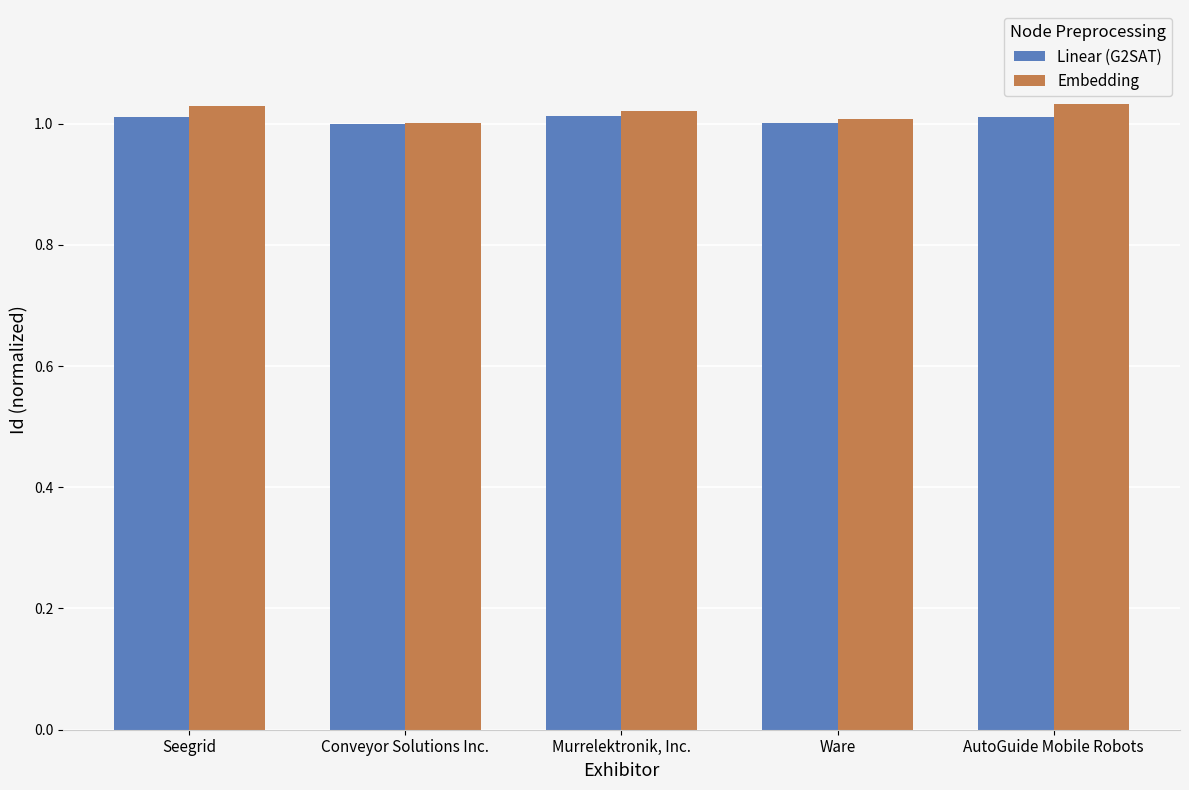

The value of Linear (G2SAT) at Murrelektronik, Inc. is 0.4. True or false?

False